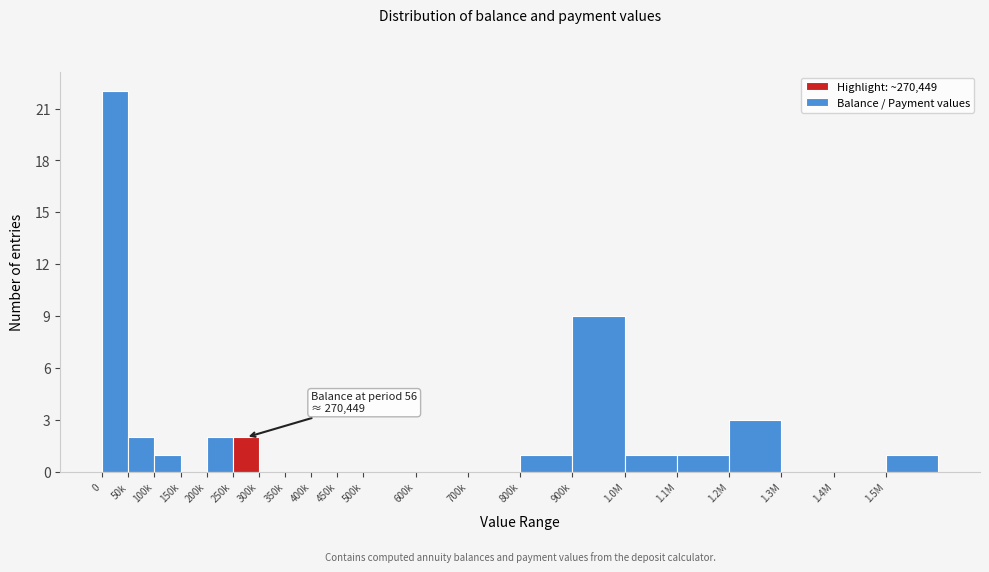

Reading right to left, what are all the values shown in this chart?

1.5M=1	1.4M=0	1.3M=0	1.2M=3	1.1M=1	1.0M=1	900k=9	800k=1	700k=0	600k=0	500k=0	450k=0	400k=0	350k=0	300k=0	250k=2	200k=2	150k=0	100k=1	50k=2	0=22